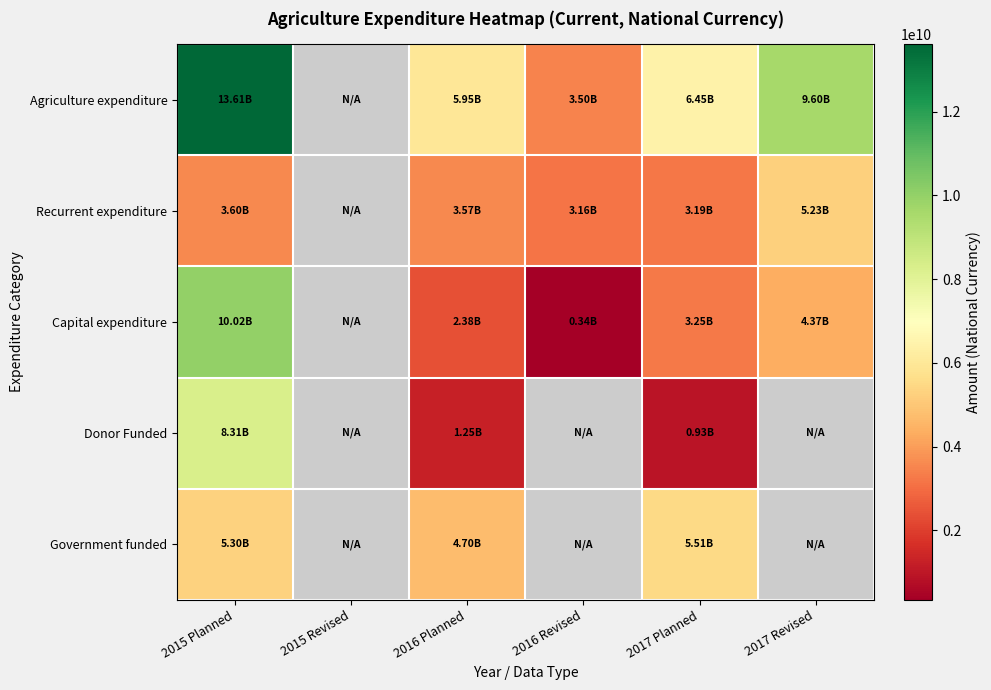

Which series has the largest range (max minus min)?

Agriculture expenditure